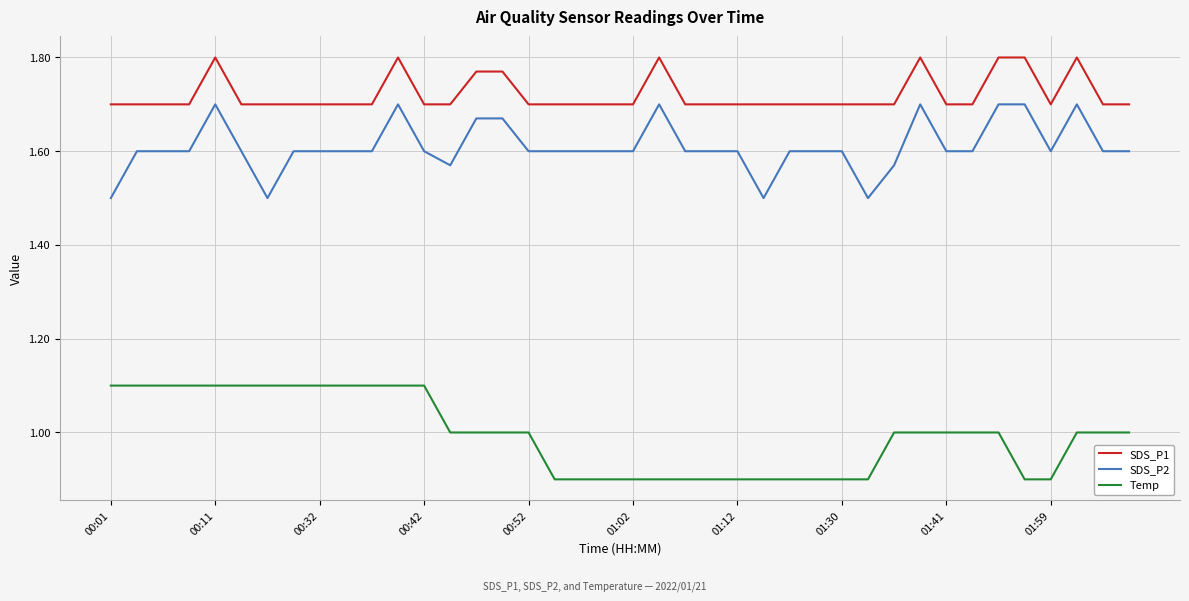

True or false: SDS_P1 and Temp cross at least once.

False